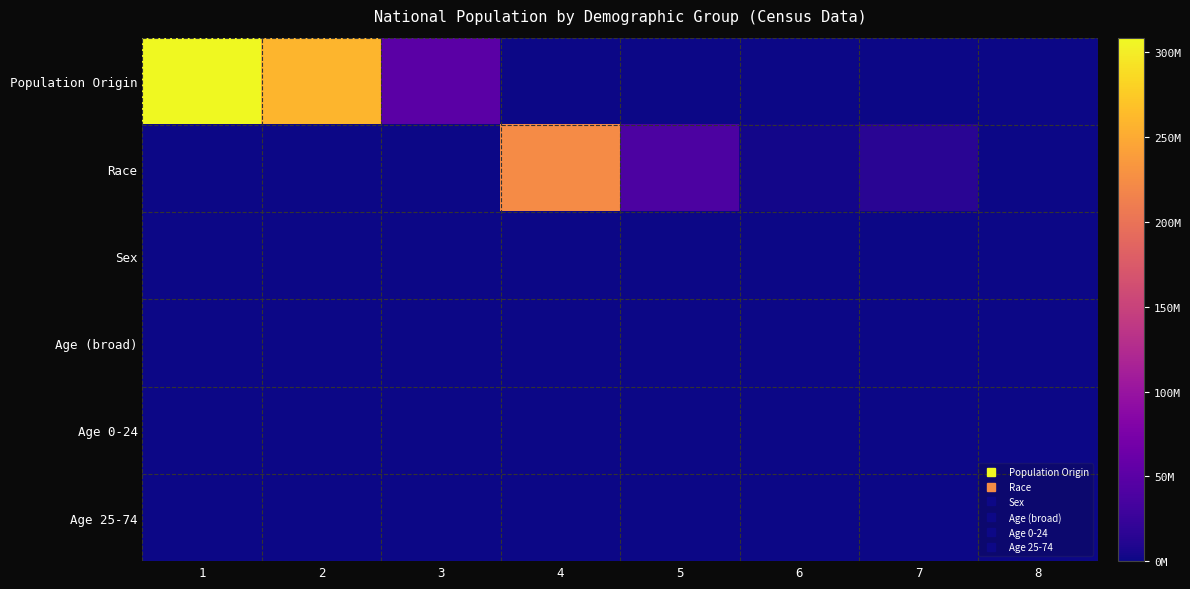

How many categories are shown in the chart?

8